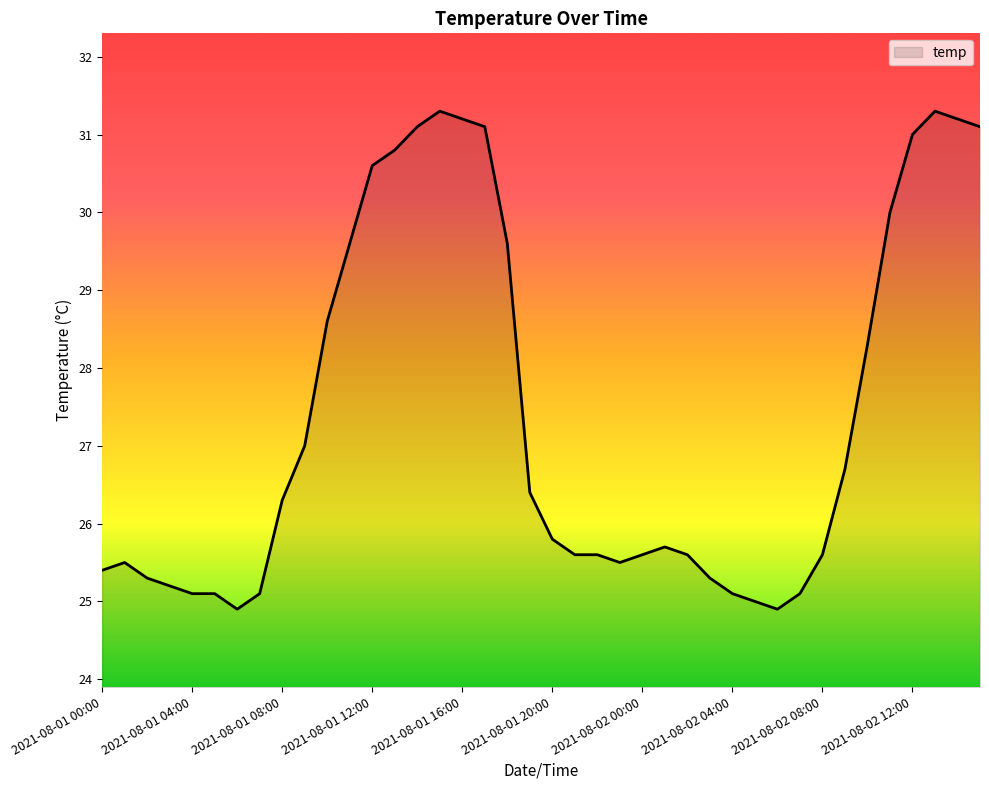

What is the difference between the maximum and minimum values?

6.4